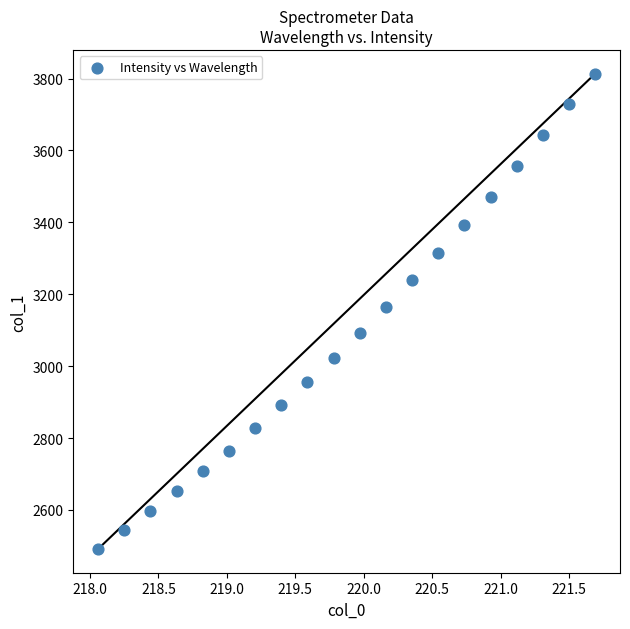

What is the range of Y values (max minus min)?

1322.2